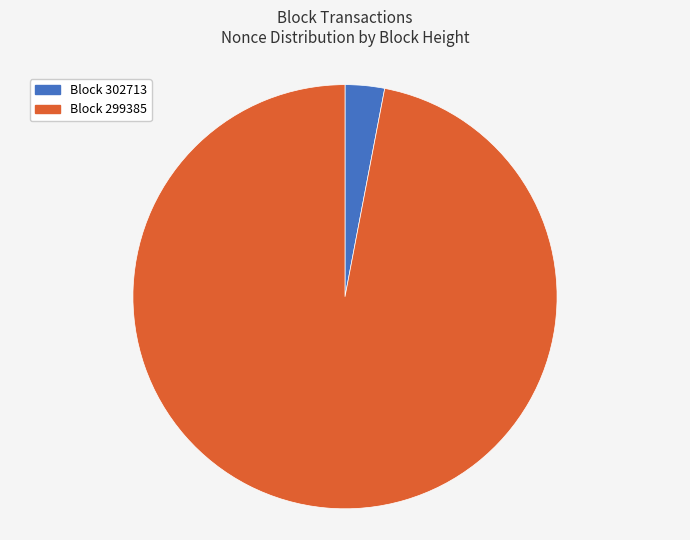

Which slice is the largest?

299385